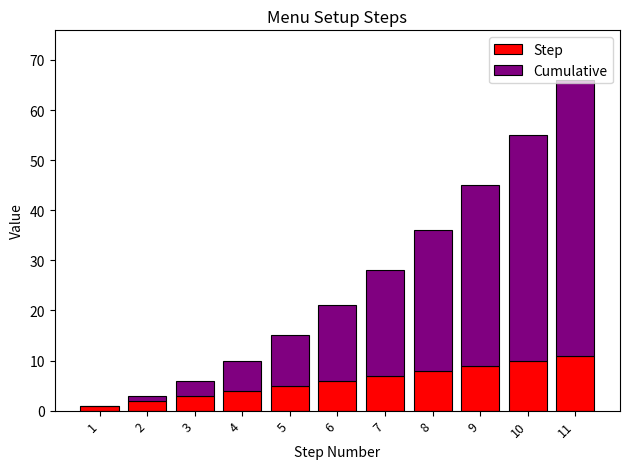

What is the sum of all Step values?

66